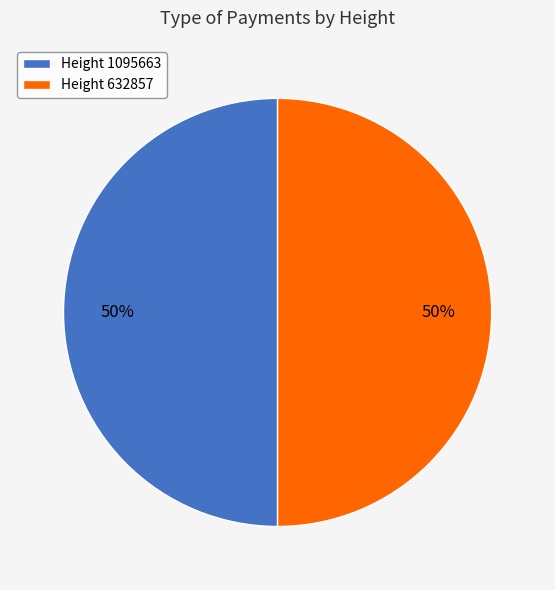

To the nearest percent, what is the combined percentage of Height 1095663 and Height 632857?

100%